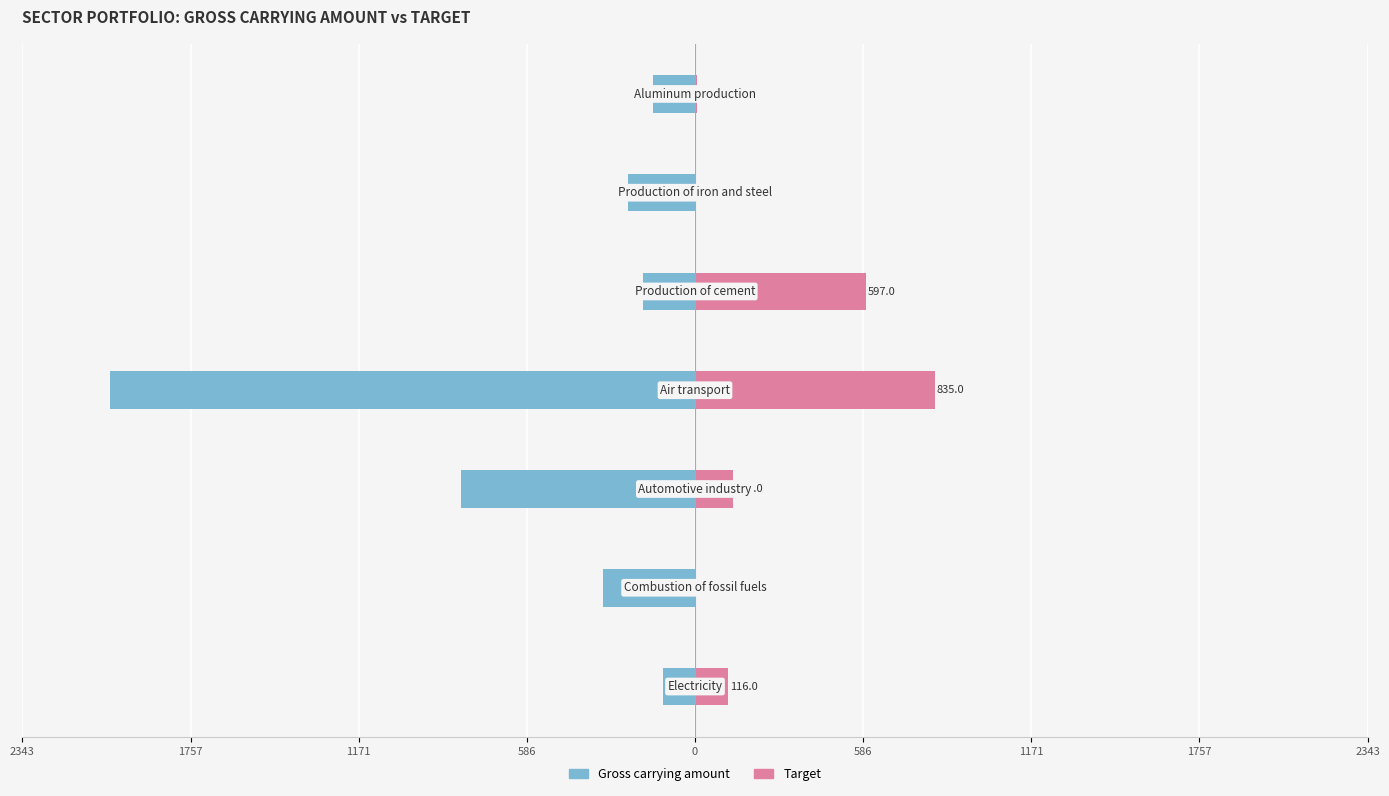

The value of Gross carrying amount at 0 is -273.3. True or false?

False